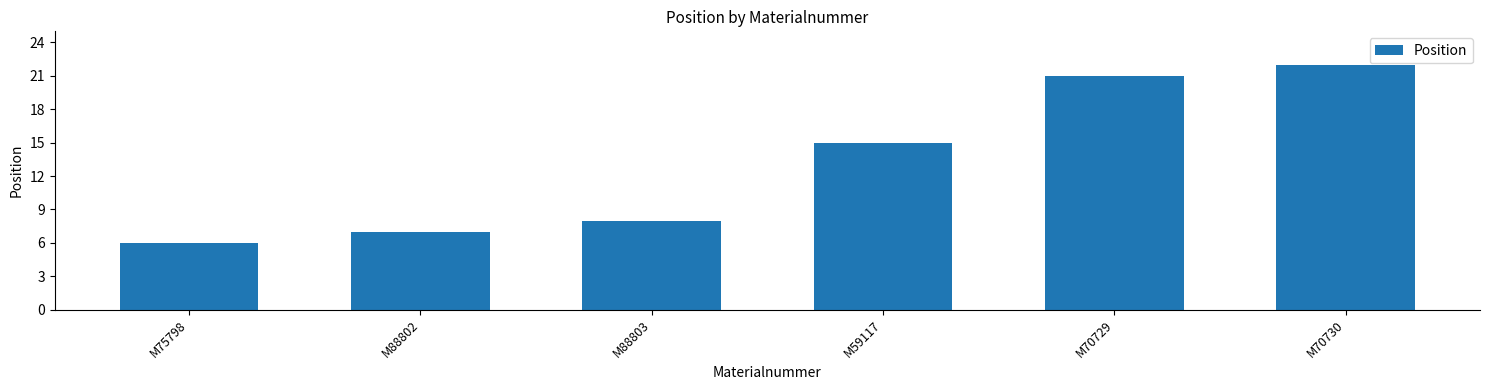

What is the greatest value displayed?

22